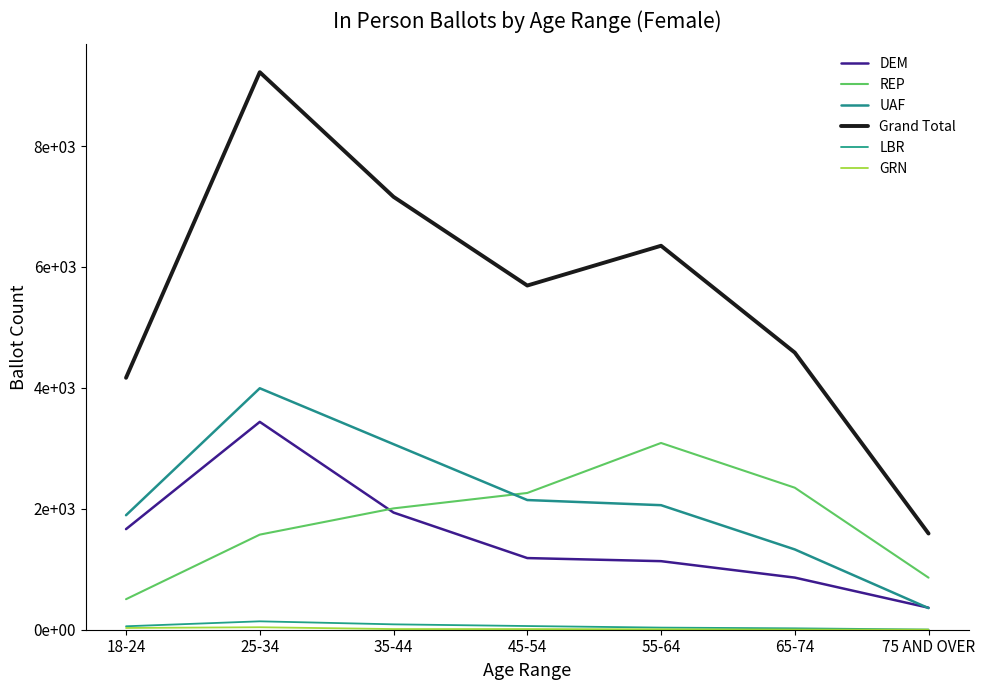

What is the approximate value of UAF at 65-74?

1328